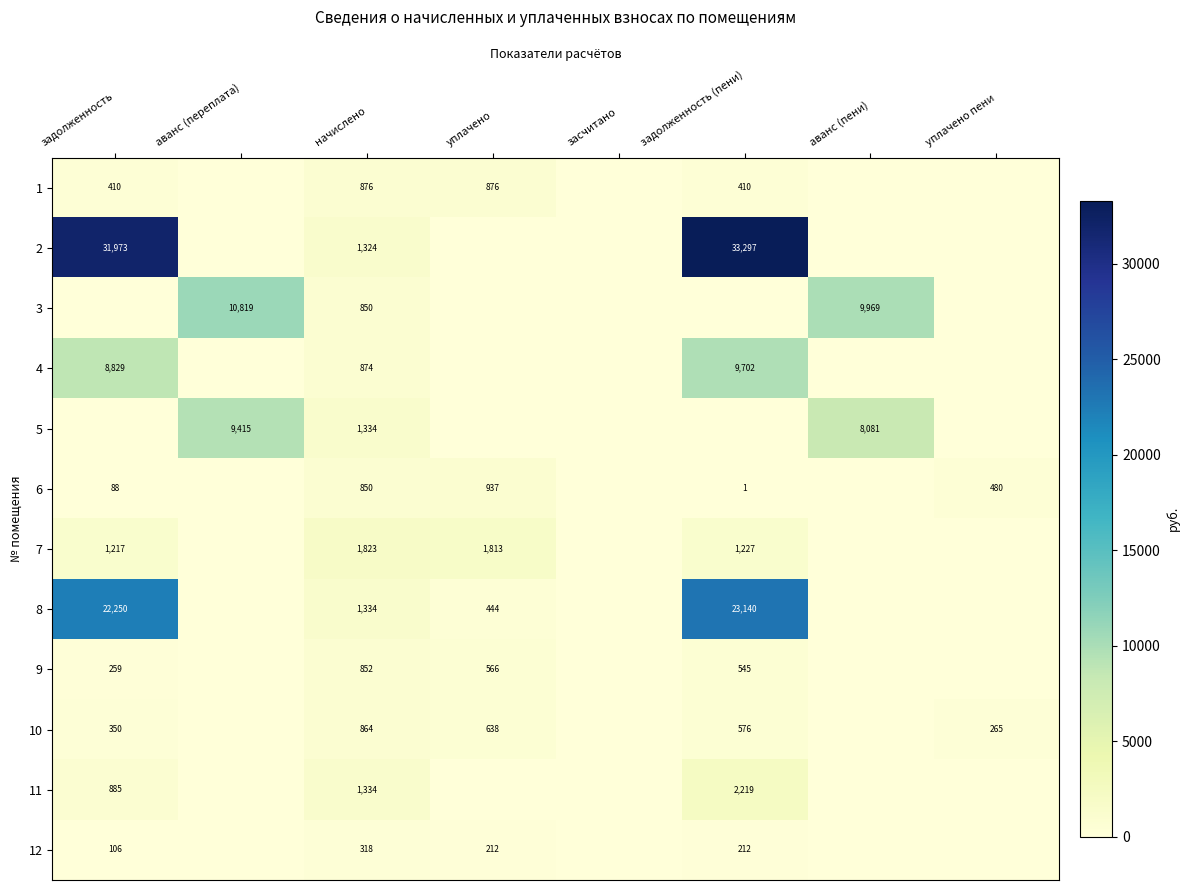

The 9 series shows 1226 at начислено. True or false?

False